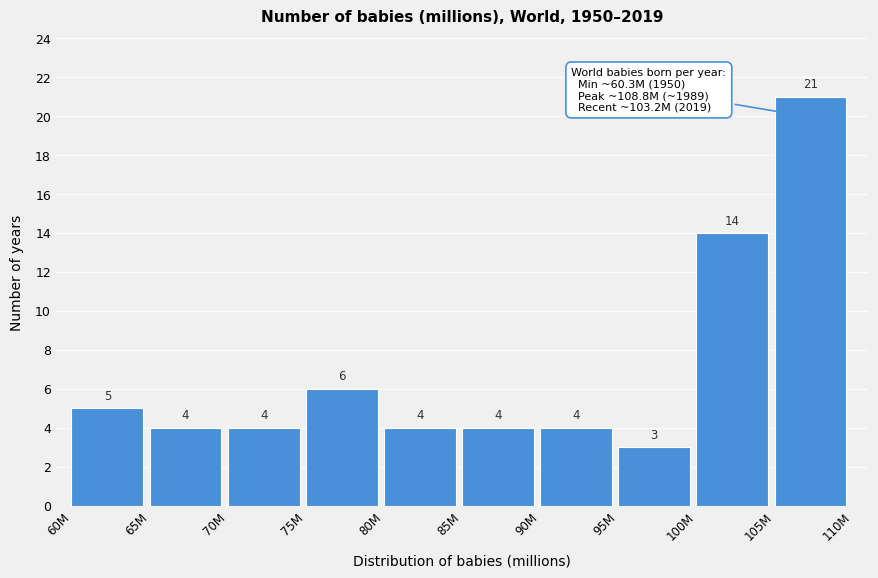

Reading left to right, transcribe all the data shown in this chart.

5	4	4	6	4	4	4	3	14	21